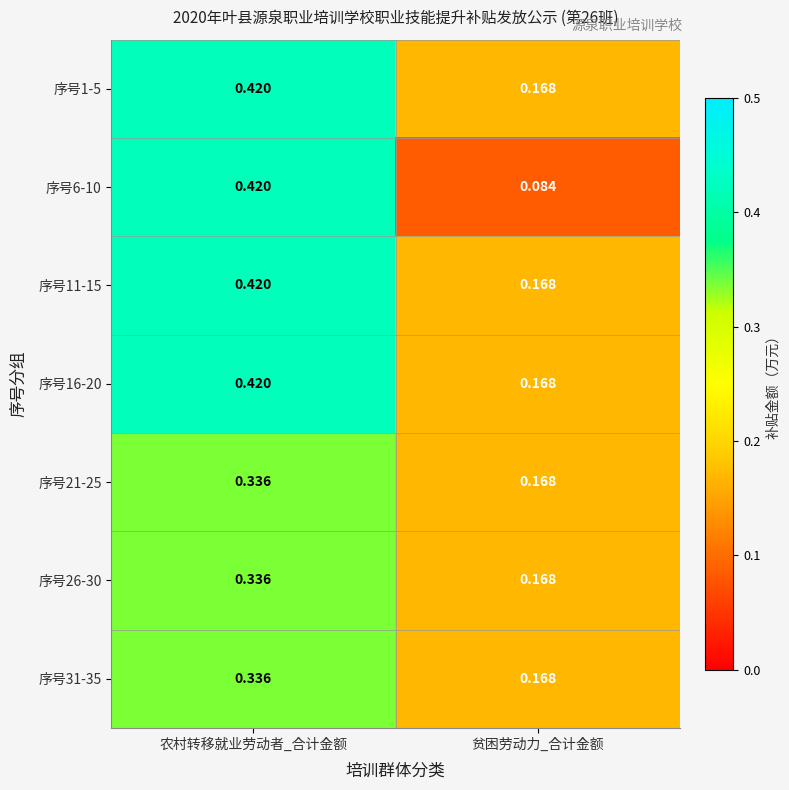

List the labels in order of 序号31-35 value, largest first.

农村转移就业劳动者_合计金额, 贫困劳动力_合计金额